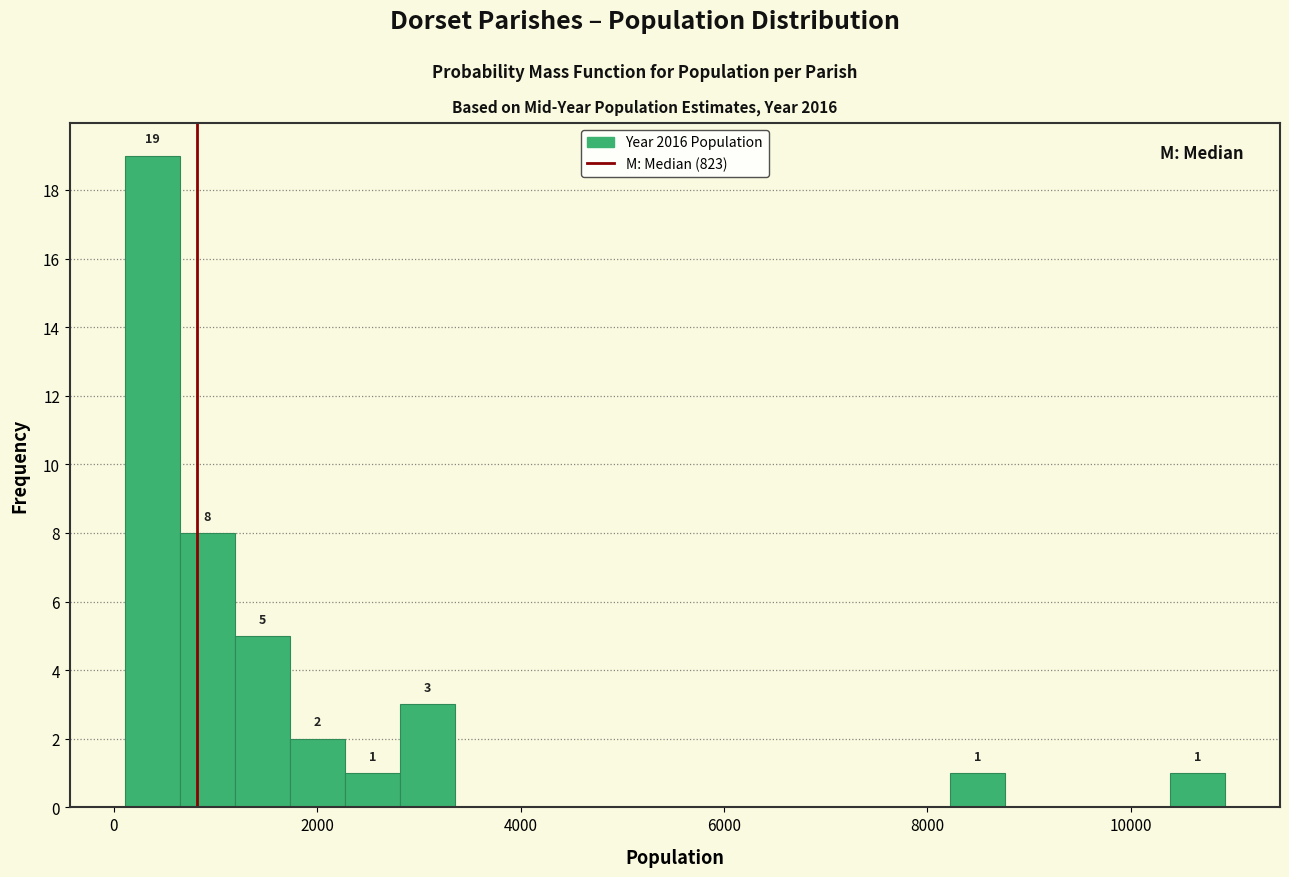

Around what value on the x-axis is the tallest bar? Give the approximate position of its centre, as read against the axis.

400